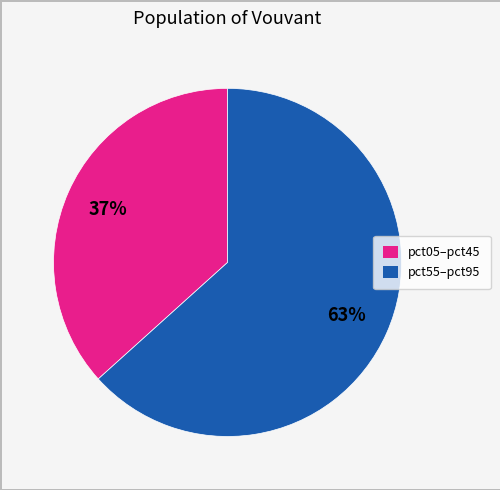

Which slice is the largest?

pct55–pct95